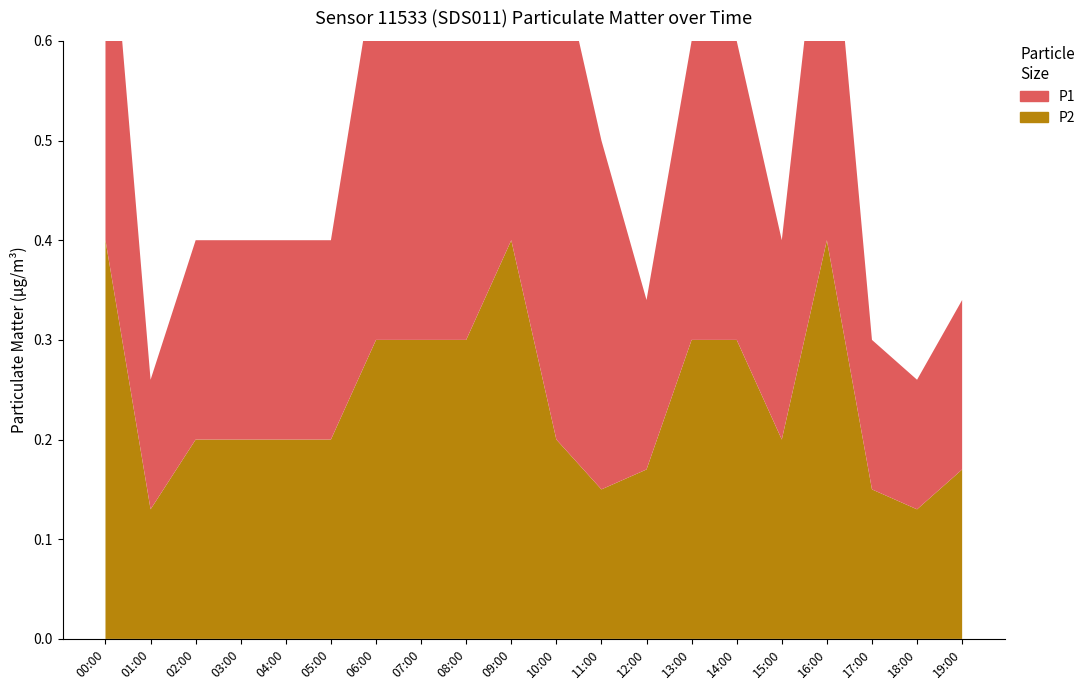

In P2, how many points are higher than both neighbors (excluding endpoints)?

2